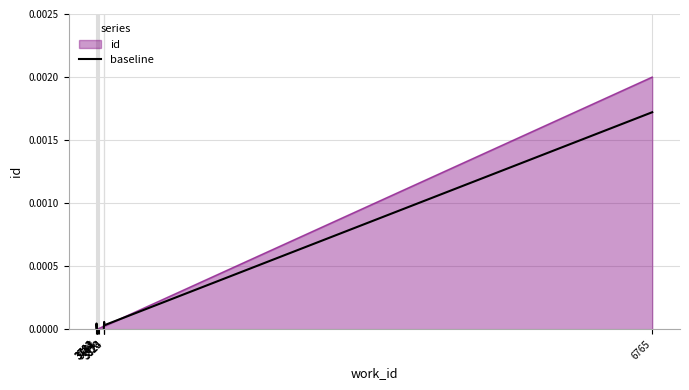

Rank the categories by value from lowest to highest.

3791, 3794, 3820, 3781, 3784, 3783, 3824, 3782, 3823, 6765